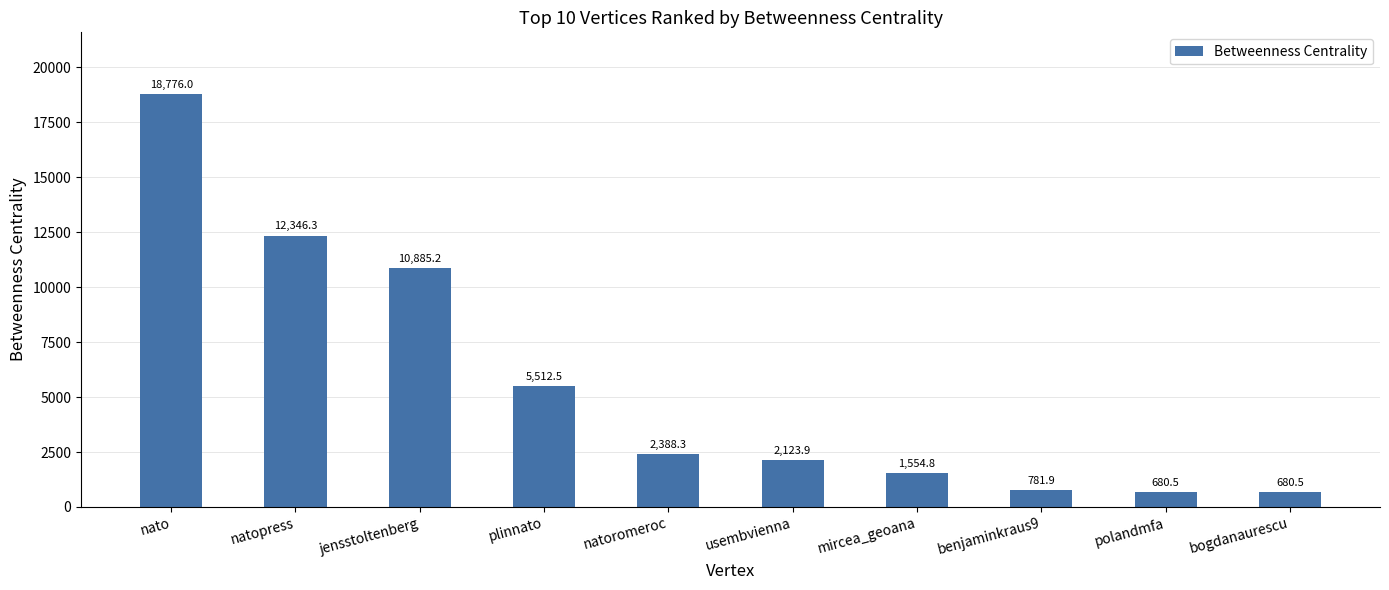

What is the difference between the values at plinnato and natopress?

6833.8